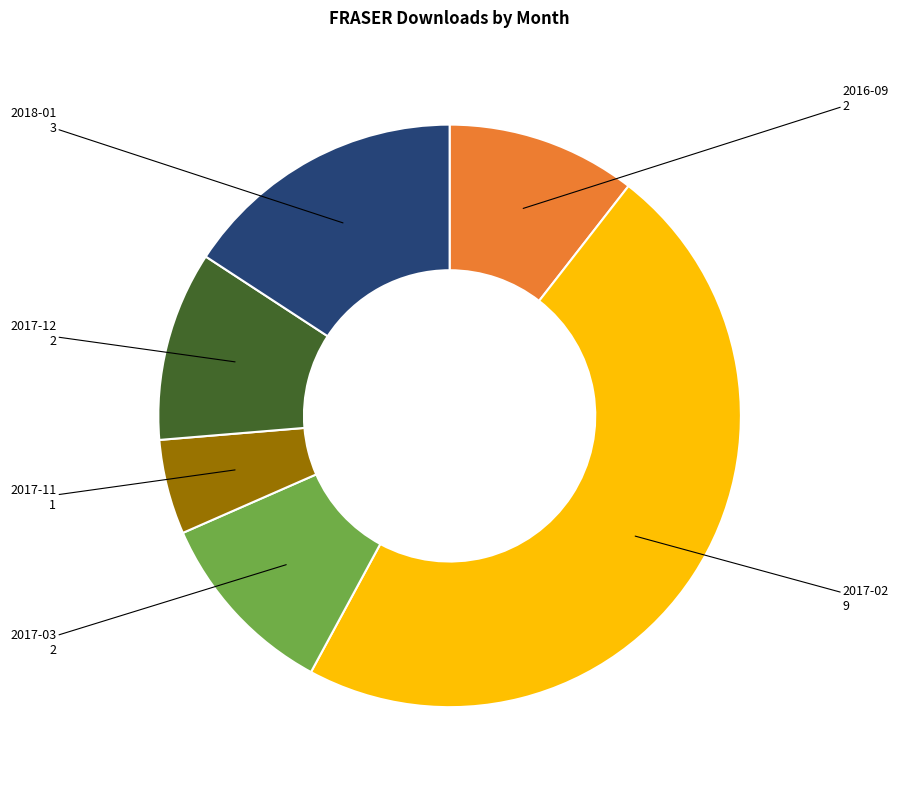

Between 2017-11 and 2018-01, which is larger?

2018-01